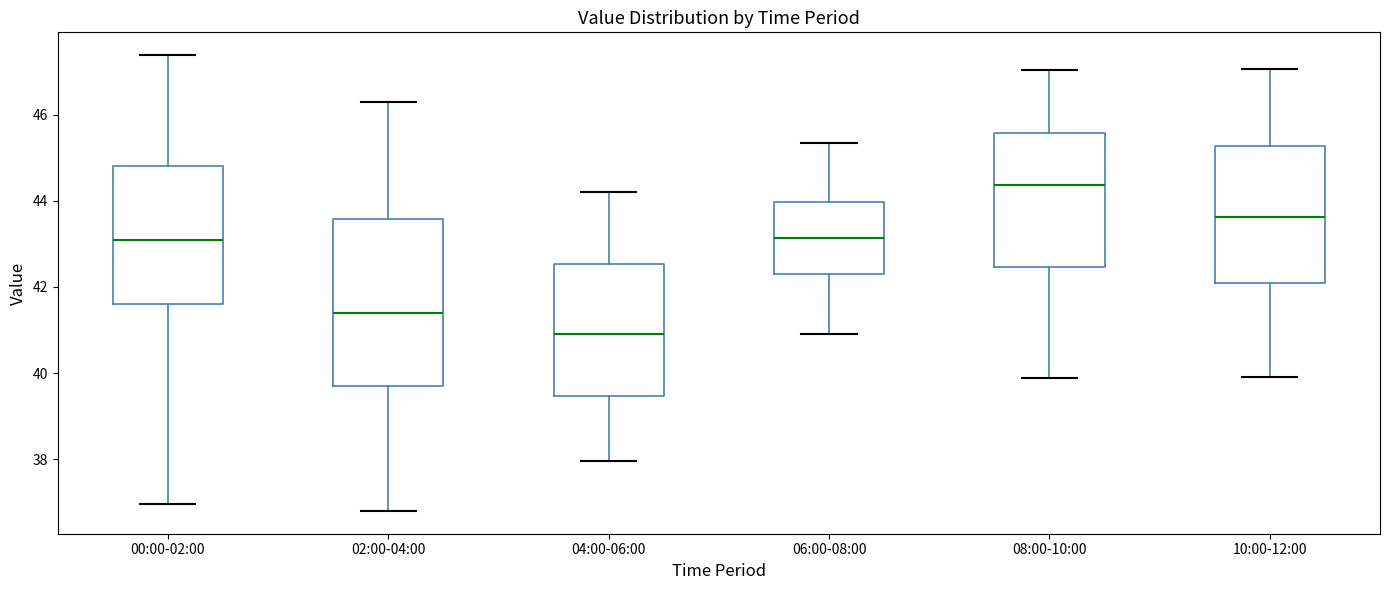

Reading left to right, read every box against the y-axis: the position of its median line, the range the box covers, and the ends of its whiskers. The values are not printed on the chart, so give them approximately, as read against the axis.

00:00-02:00: median 43.0, box 41.6 to 44.8, whiskers 37.0 to 47.4
02:00-04:00: median 41.4, box 39.8 to 43.6, whiskers 36.8 to 46.4
04:00-06:00: median 41.0, box 39.4 to 42.6, whiskers 38.0 to 44.2
06:00-08:00: median 43.2, box 42.4 to 44.0, whiskers 41.0 to 45.4
08:00-10:00: median 44.4, box 42.4 to 45.6, whiskers 39.8 to 47.0
10:00-12:00: median 43.6, box 42.2 to 45.2, whiskers 40.0 to 47.0